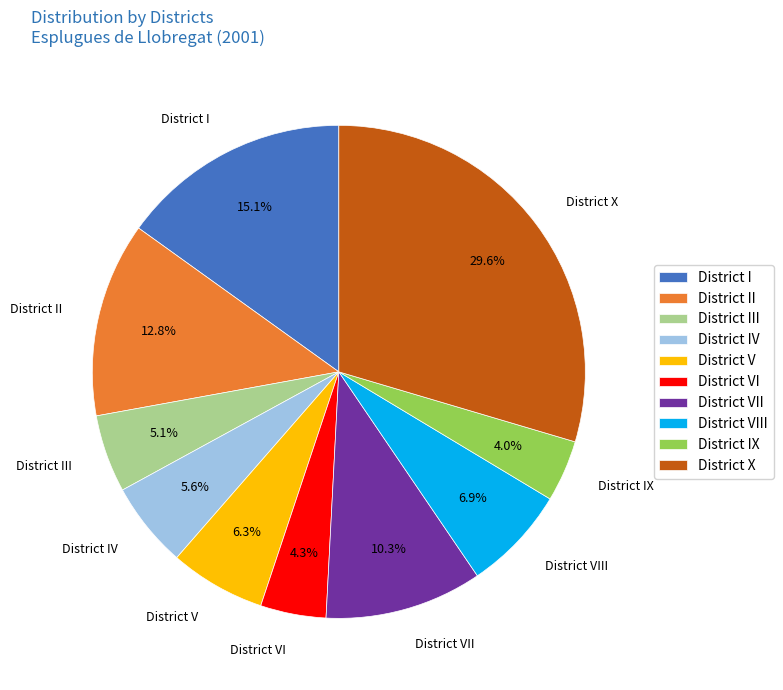

What percentage is NOT represented by District V?

93.7%